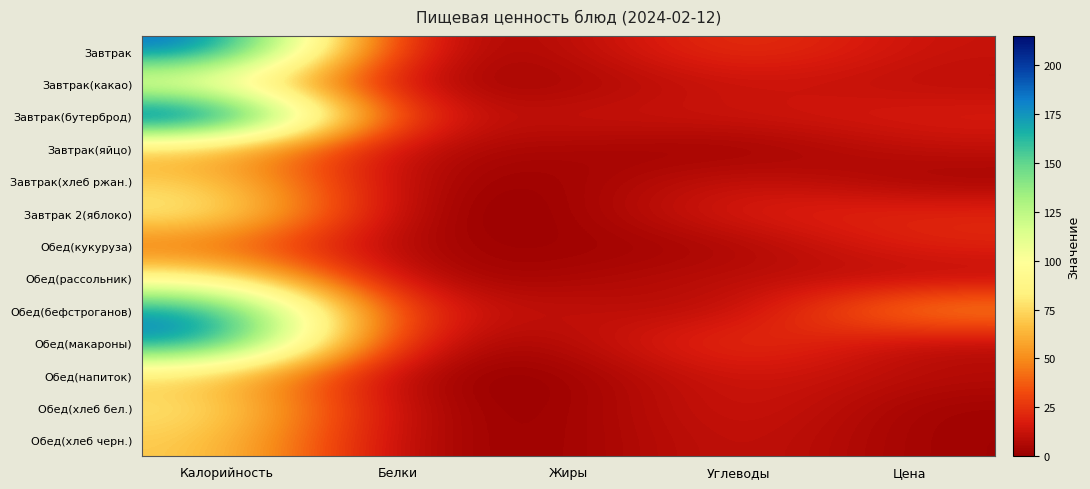

Rank the series at Углеводы from highest to lowest value.

Обед(макароны), Завтрак, Завтрак 2(яблоко), Обед(напиток), Обед(хлеб бел.), Завтрак(какао), Завтрак(бутерброд), Завтрак(хлеб ржан.), Обед(хлеб черн.), Обед(рассольник), Обед(бефстроганов), Обед(кукуруза), Завтрак(яйцо)